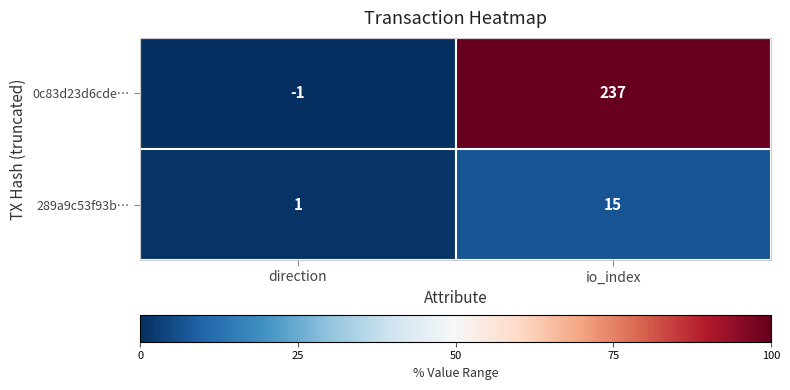

How many categories are shown in the chart?

2